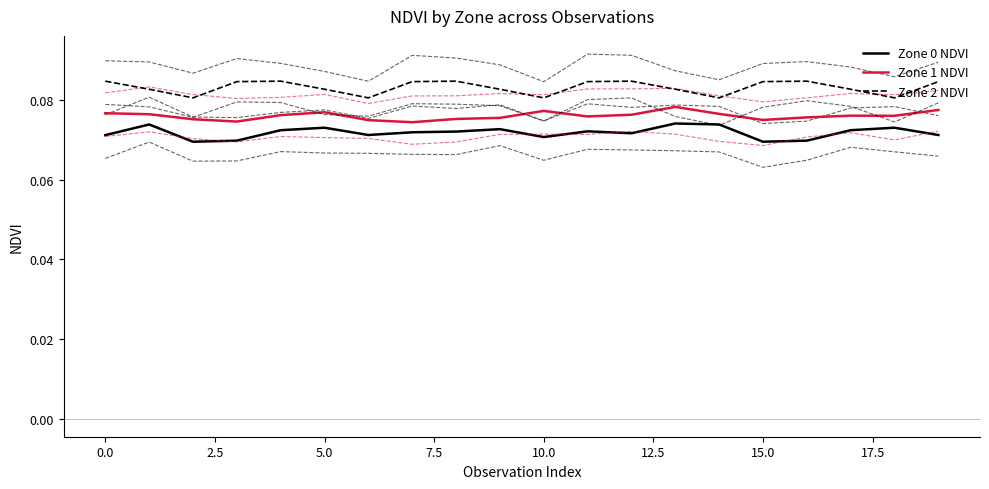

What is the sum of the Zone 2 NDVI values at 5.0 and 12.5?

0.2